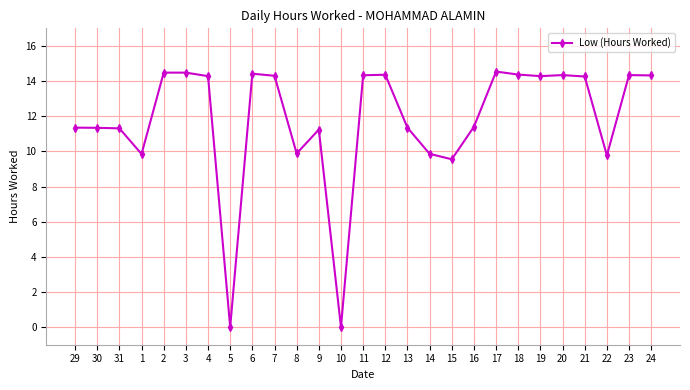

What is the label of the 14th point from the left?

11